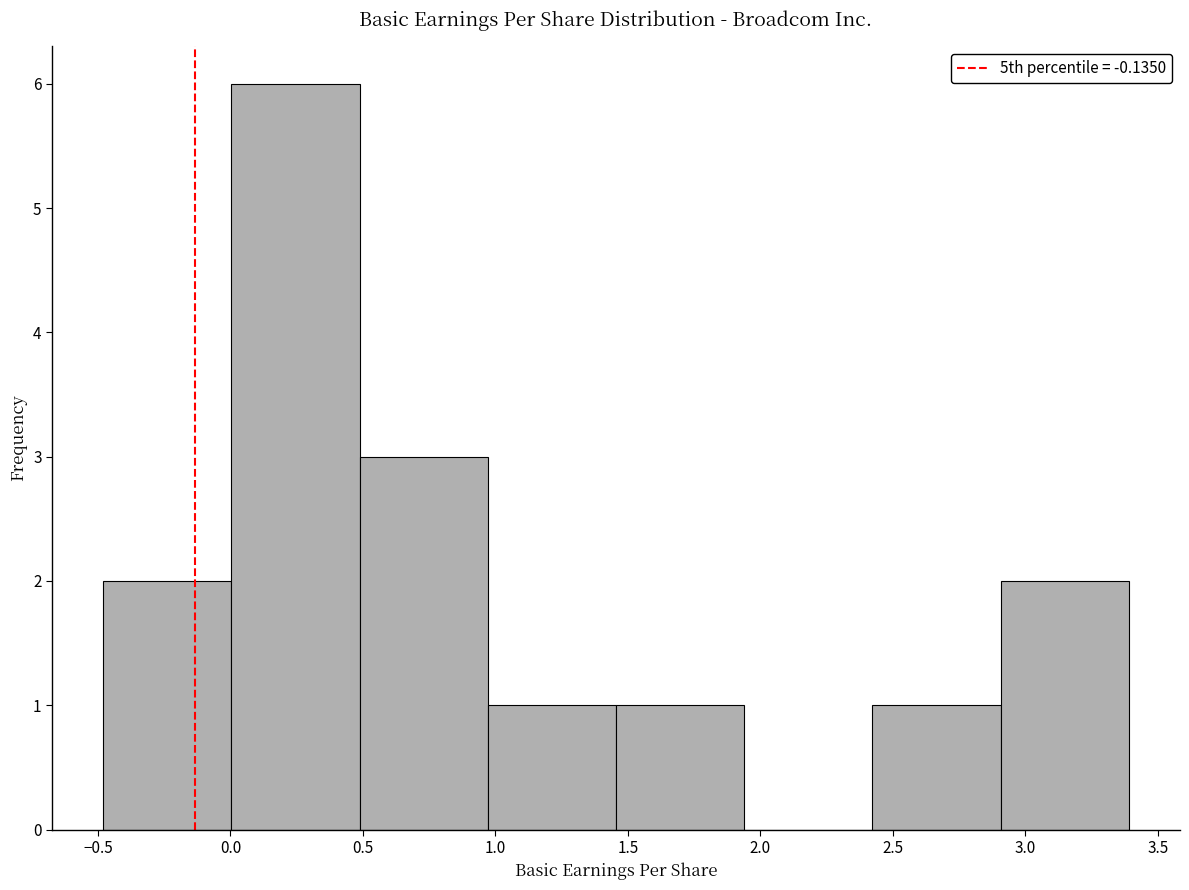

What is the height of the bar covering 2.40 to 2.90 on the x-axis? Neither the bar edges nor the heights are printed on the chart, so give them approximately, as read against the axes.

1